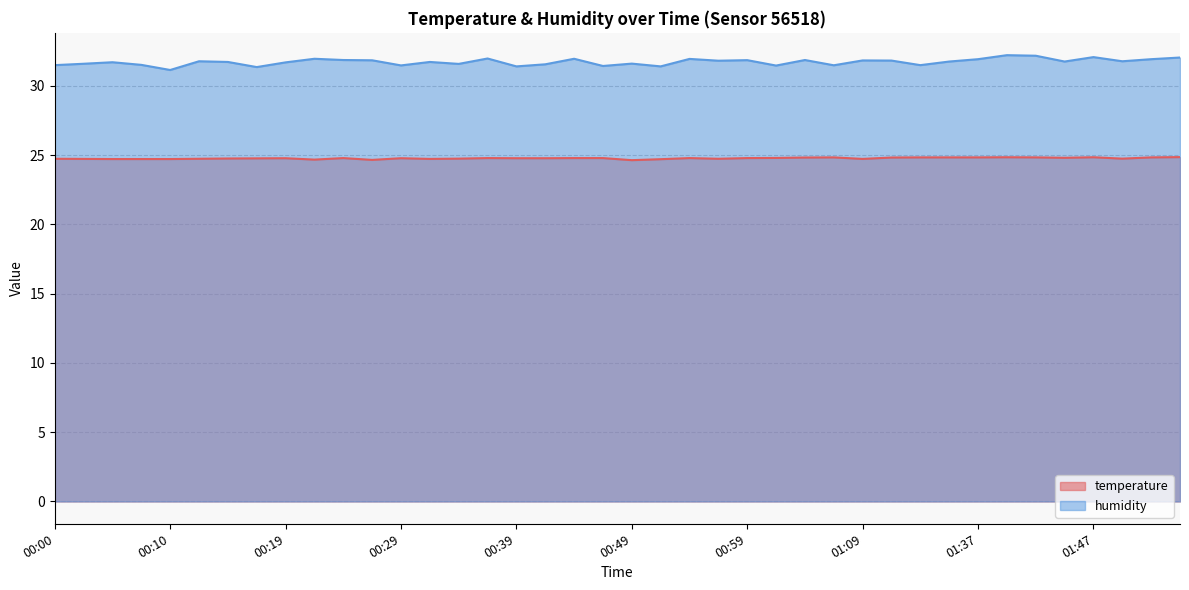

What is the difference between the highest and lowest values at 00:02?

6.9